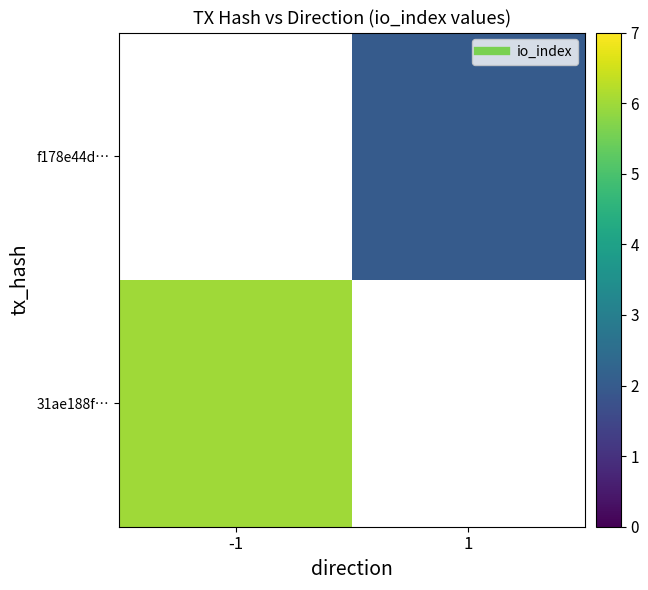

At which label is 31ae188f… closest to 6?

-1